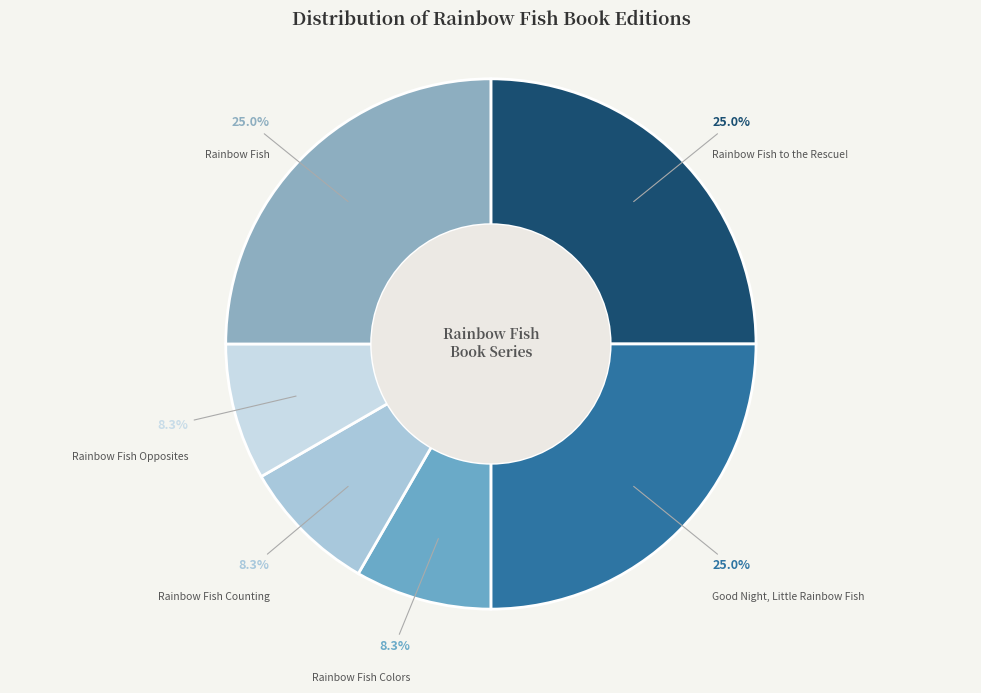

To the nearest percent, what is the average slice percentage?

17%